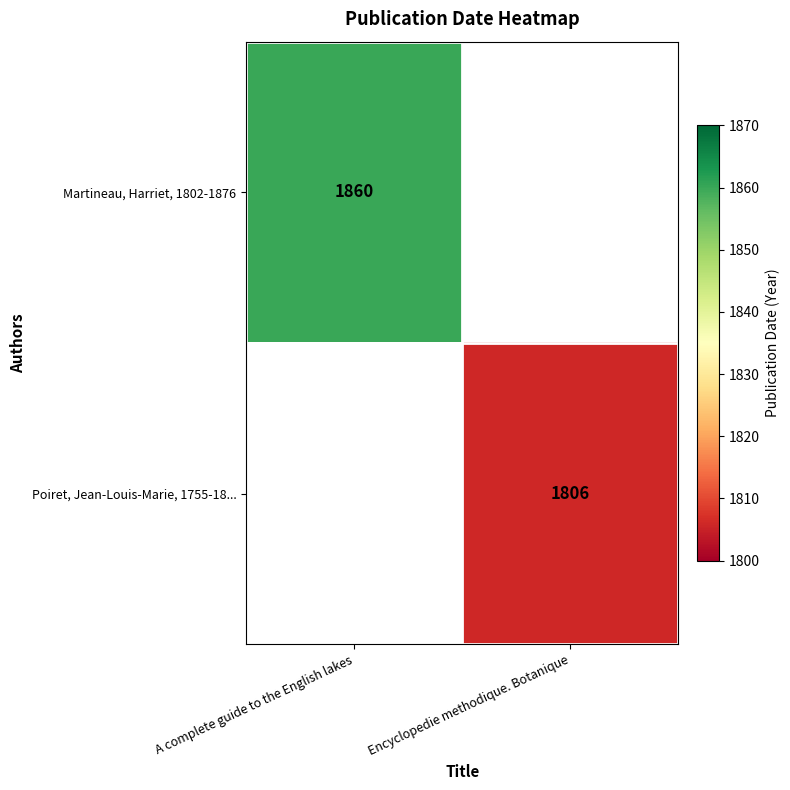

Is the value of Martineau, Harriet, 1802-1876 at A complete guide to the English lakes greater than the value of Poiret, Jean-Louis-Marie, 1755-18... at Encyclopedie methodique. Botanique?

Yes